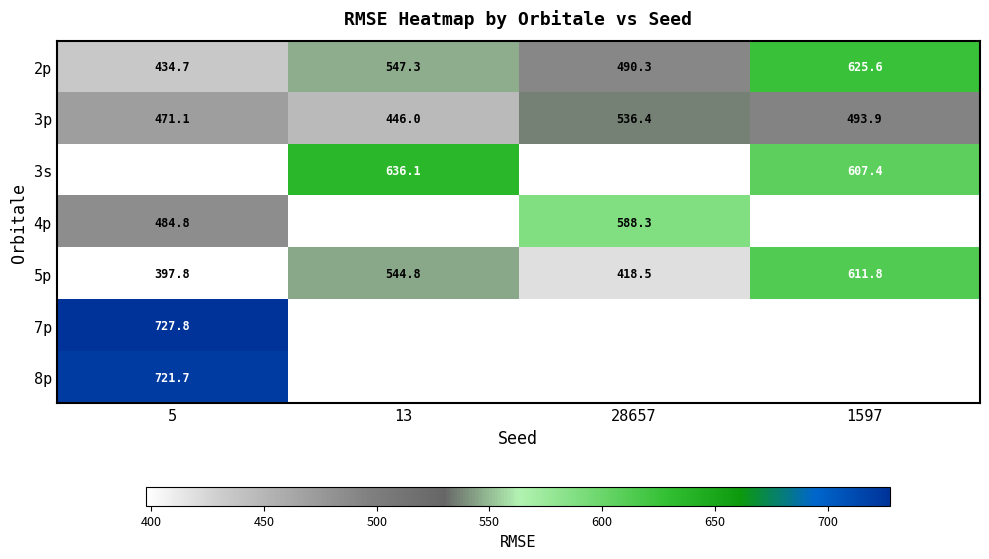

The value of 3p at 1597 is 109.8. True or false?

False